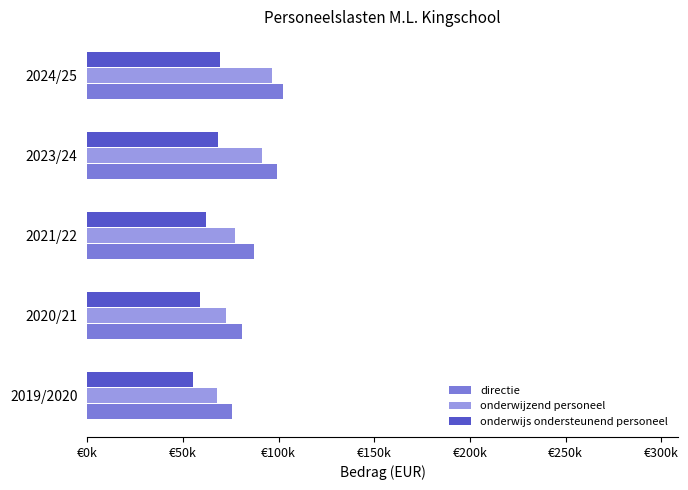

What are all the series names shown in the legend?

directie, onderwijzend personeel, onderwijs ondersteunend personeel